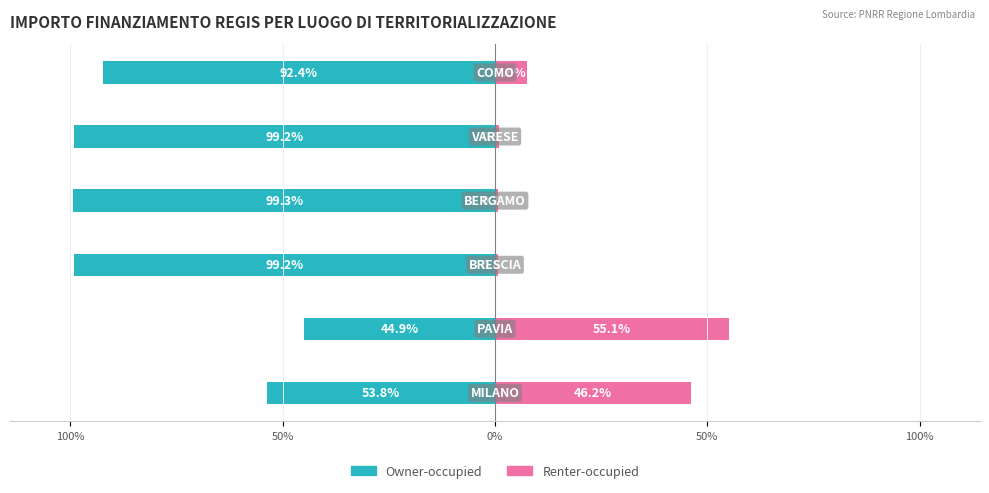

How many groups of bars are there?

6